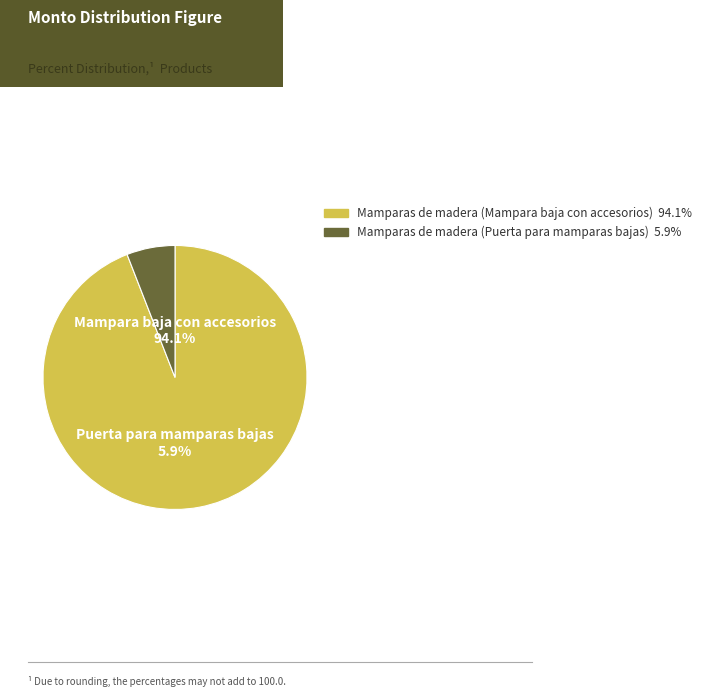

What percentage is the Mamparas de madera (Puerta para mamparas bajas) slice, to the nearest percent?

6%